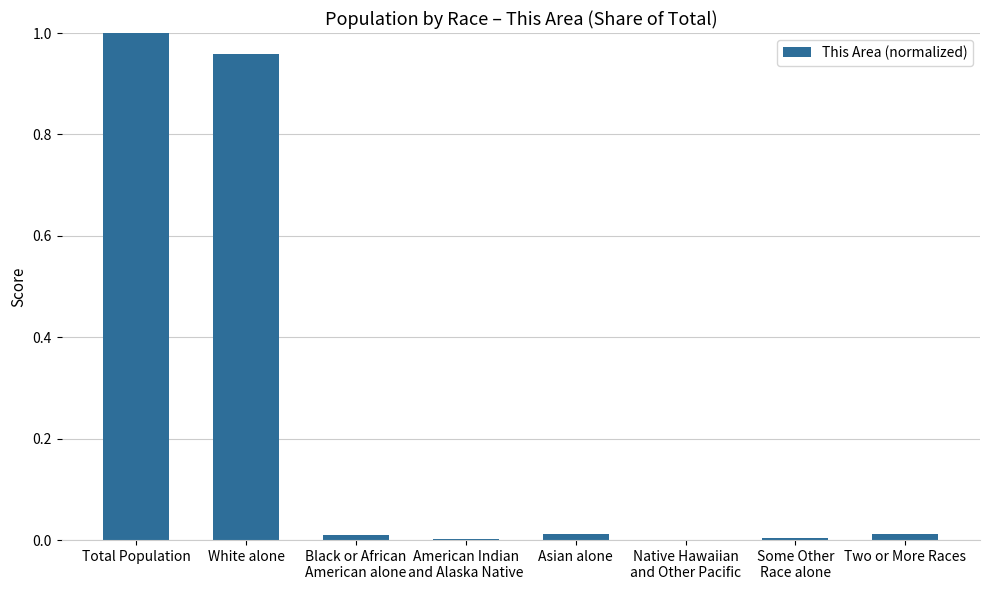

What is the sum of all values?

2.0